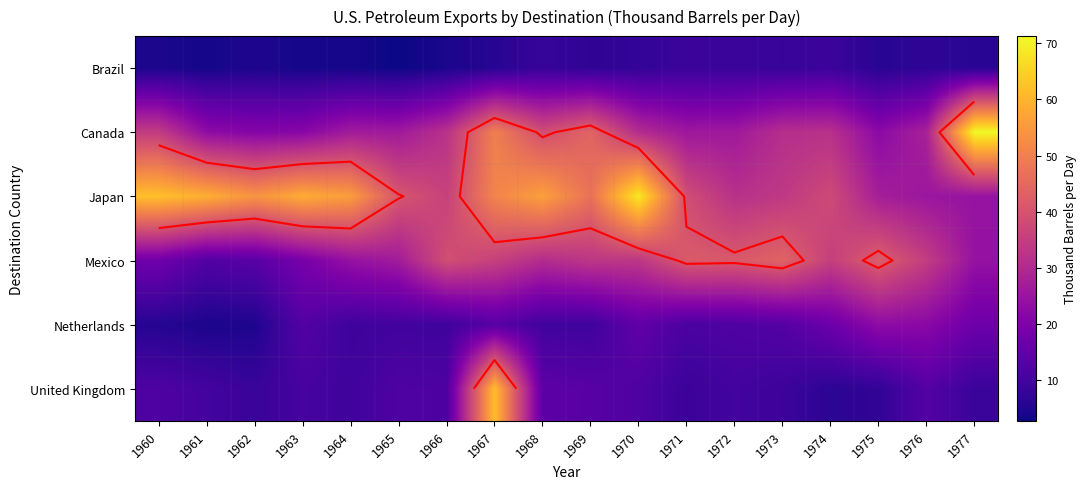

What is the average value of the Netherlands series?

12.1